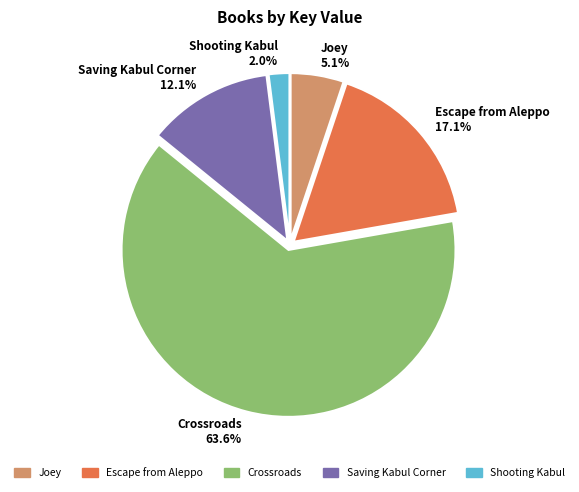

Rank the categories by value from highest to lowest.

Crossroads, Escape from Aleppo, Saving Kabul Corner, Joey, Shooting Kabul